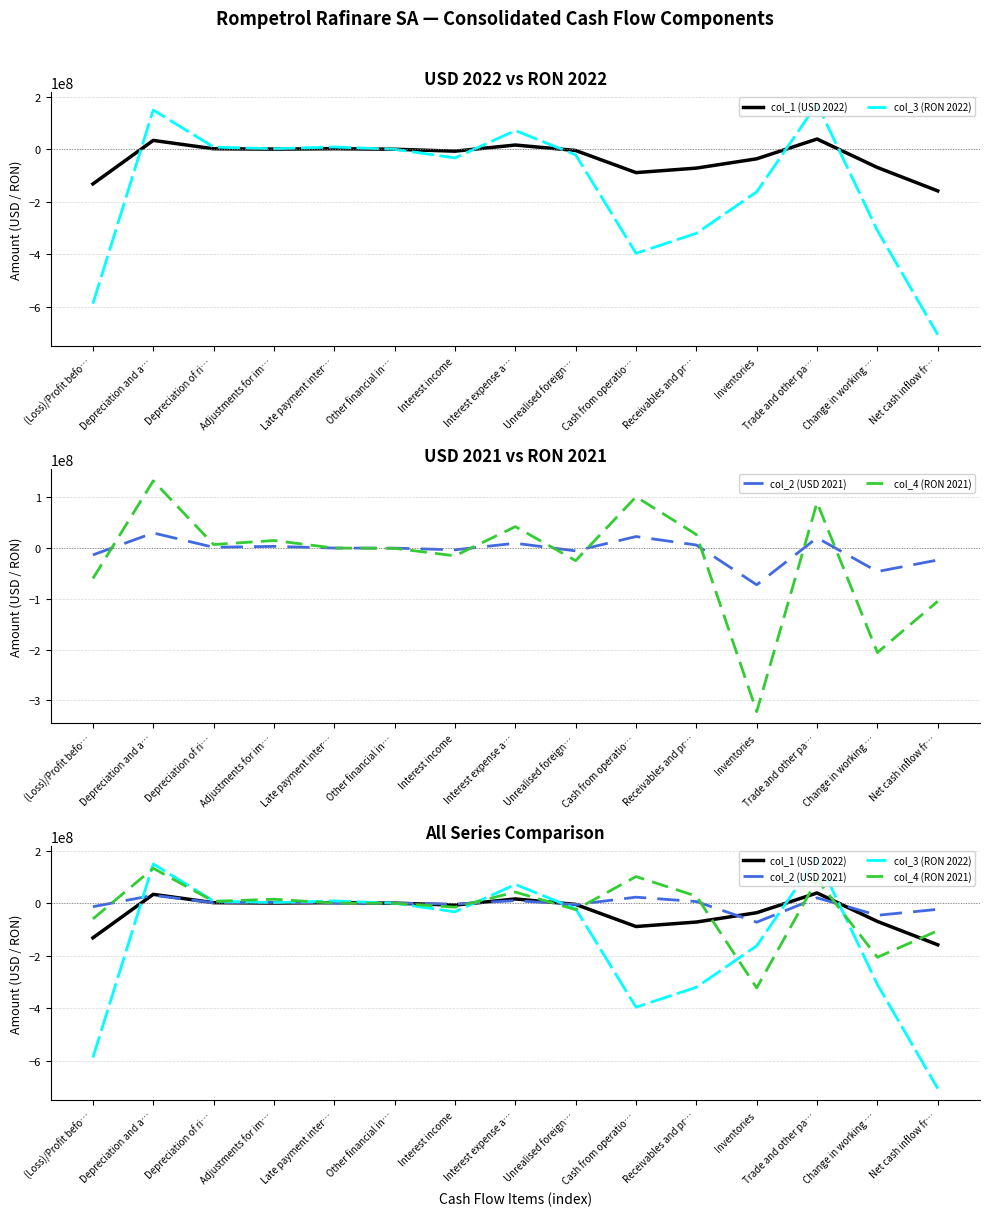

Rank the series at Interest expense a… from lowest to highest value.

col_2 (USD 2021), col_1 (USD 2022), col_4 (RON 2021), col_3 (RON 2022)